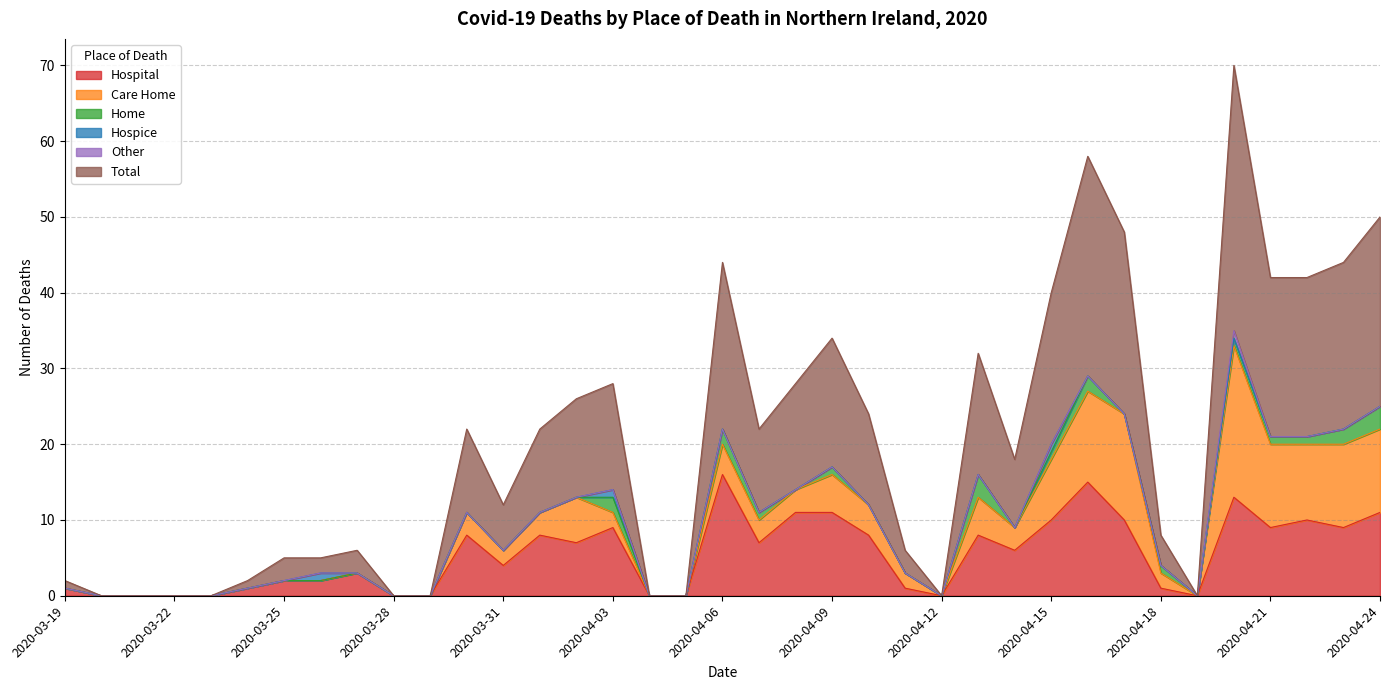

Where is the first local minimum for Care Home?

2020-03-31